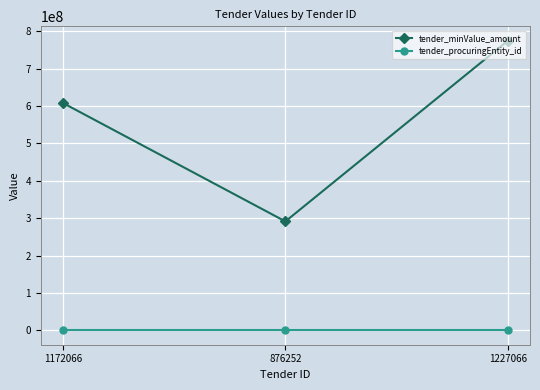

What is the sum of all tender_procuringEntity_id values?

384